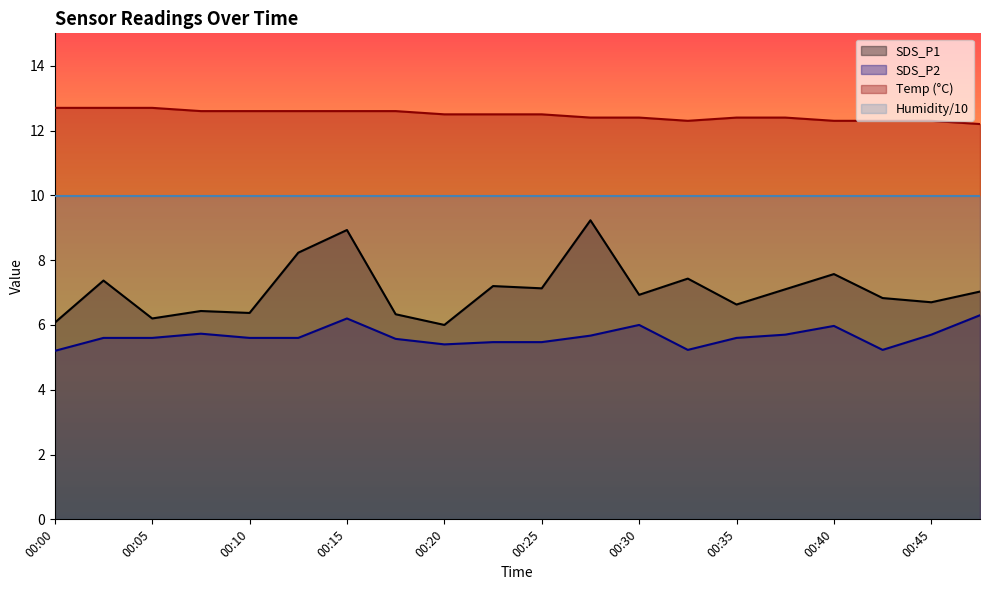

Which series has the largest total across all categories?

Temp (°C)